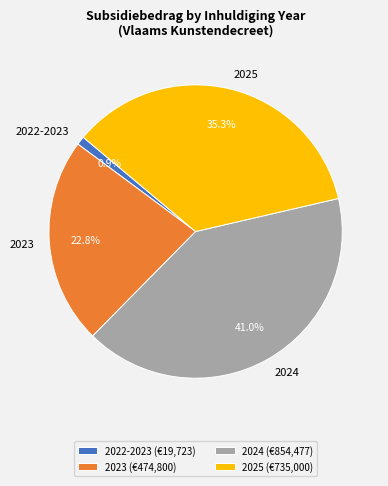

Combined, what portion of the pie is 2025 (€735,000) and 2022-2023 (€19,723)?

36.2%